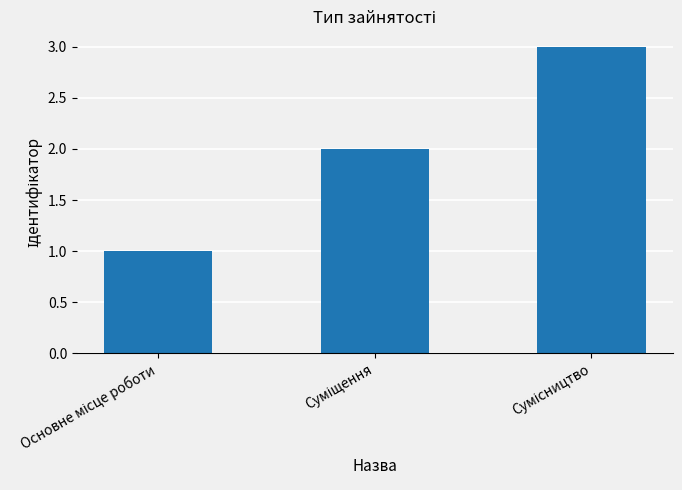

What is the greatest value displayed?

3